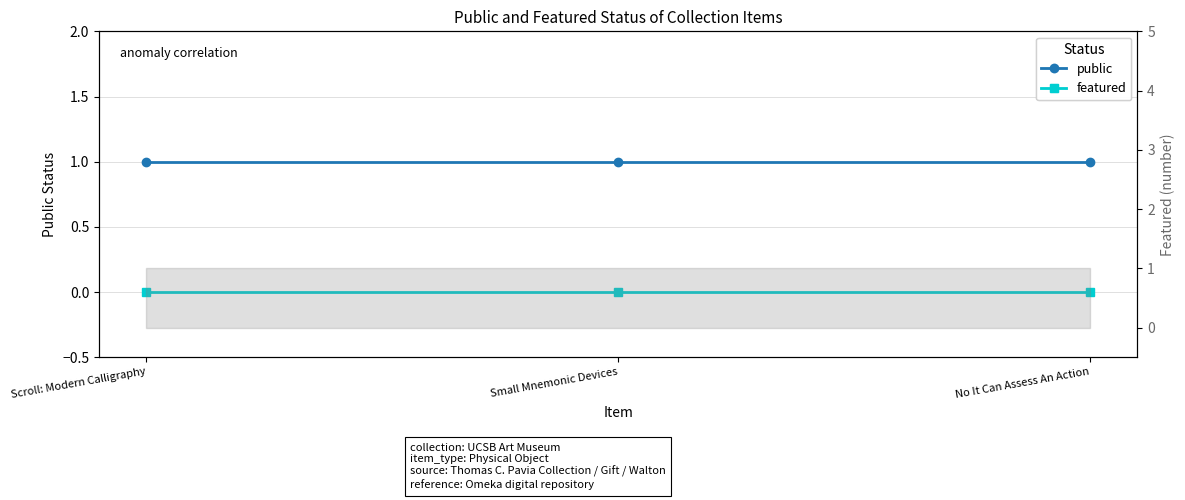

Reading left to right, transcribe all the data shown in this chart.

public: Scroll: Modern Calligraphy=1	Small Mnemonic Devices=1	No It Can Assess An Action=1
featured: Scroll: Modern Calligraphy=0	Small Mnemonic Devices=0	No It Can Assess An Action=0